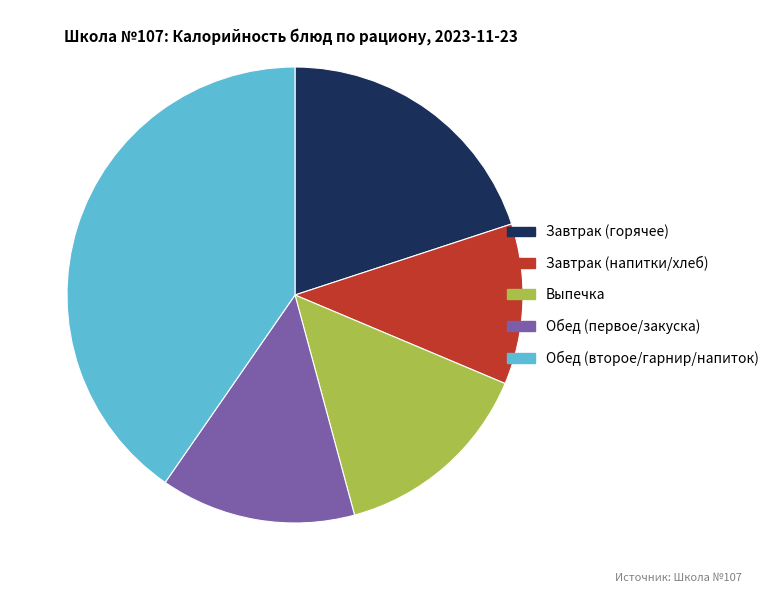

What is the largest slice in the pie chart?

Обед (второе/гарнир/напиток)